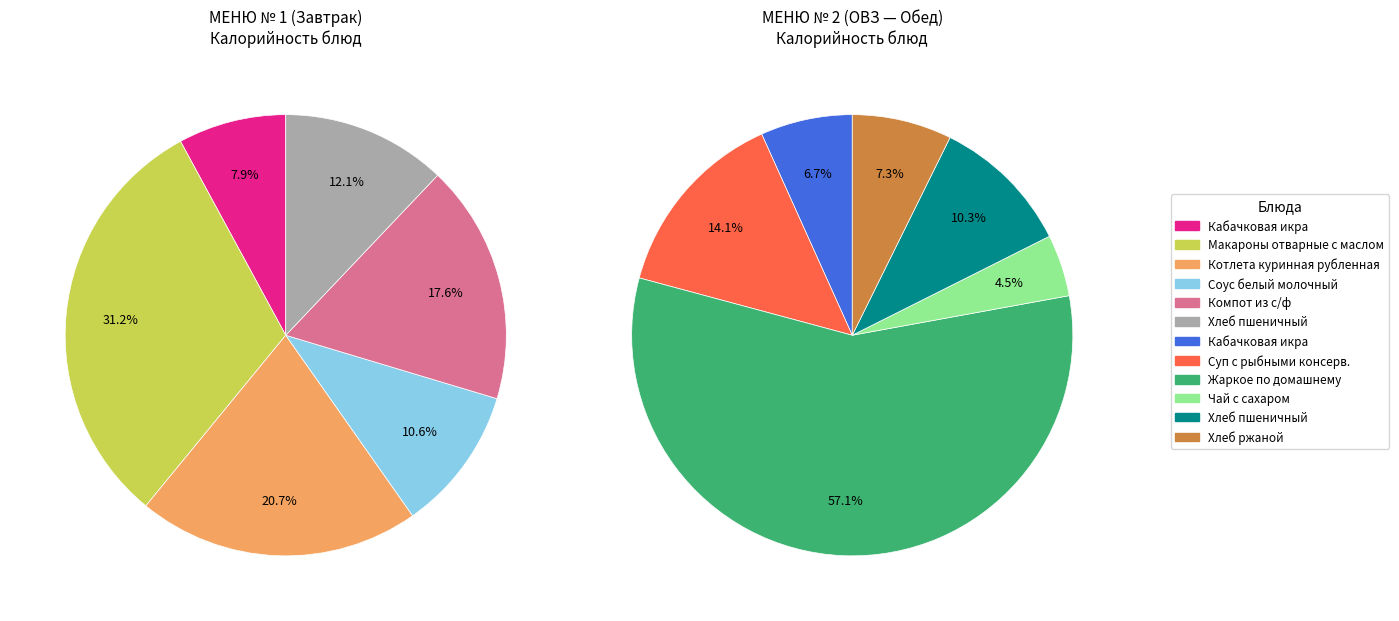

True or false: Чай с сахаром accounts for 0% of the total.

True